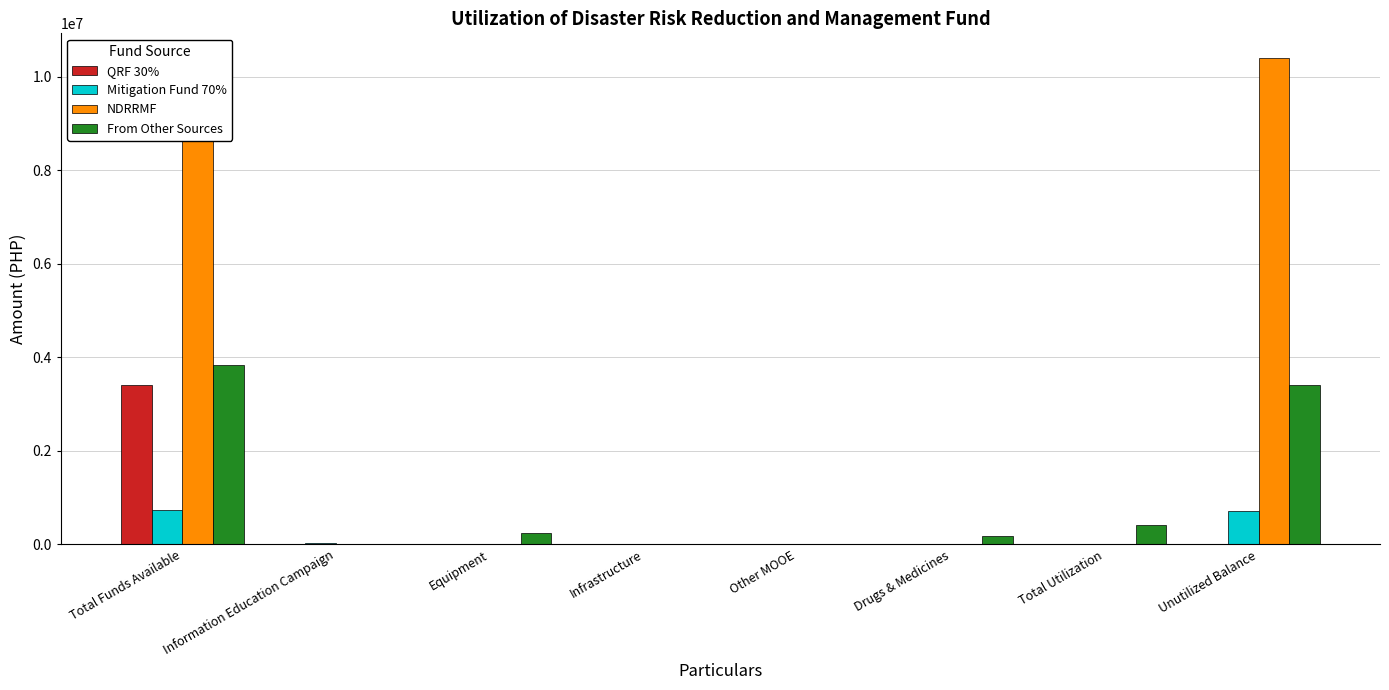

Which series has the largest total across all categories?

NDRRMF